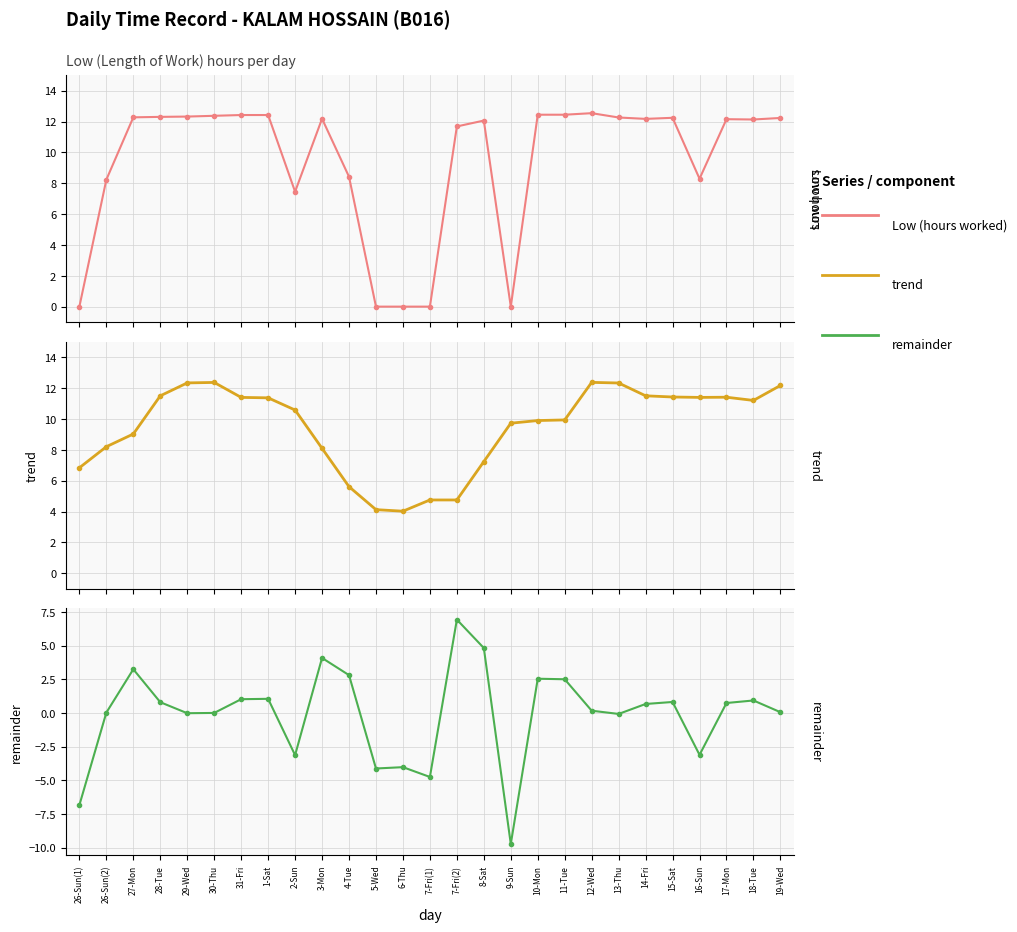

At how many categories does at least one series exceed 8?

23